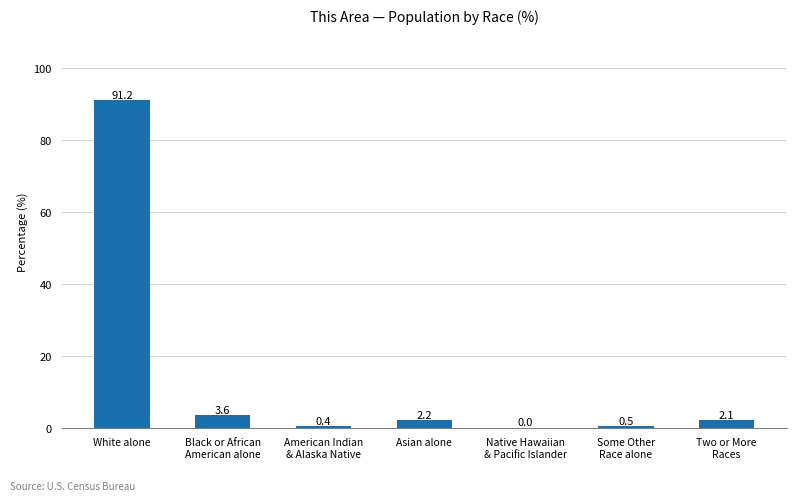

Count the number of values greater than 2.

4